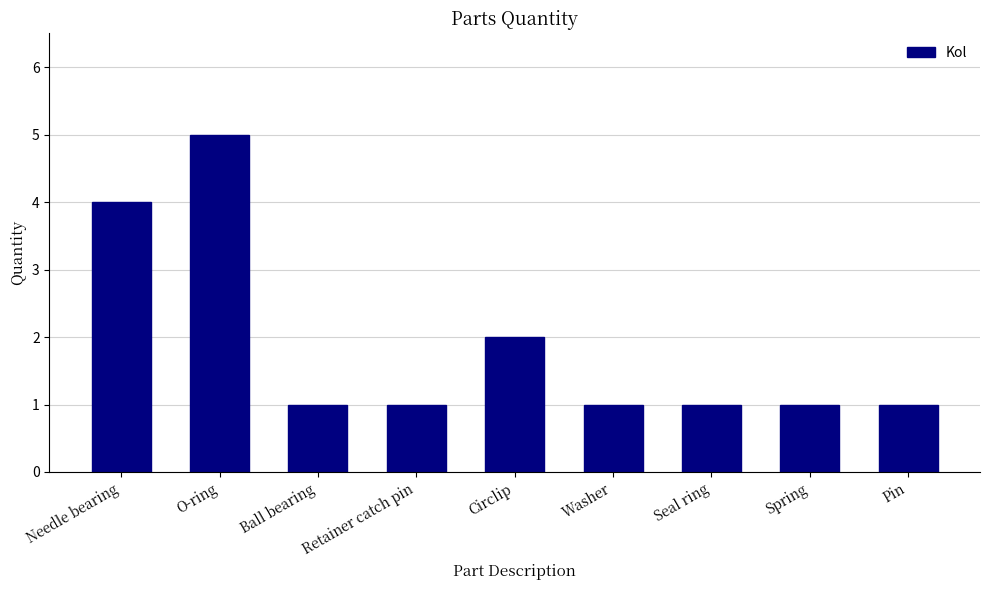

Which label corresponds to the largest value in the chart?

O-ring